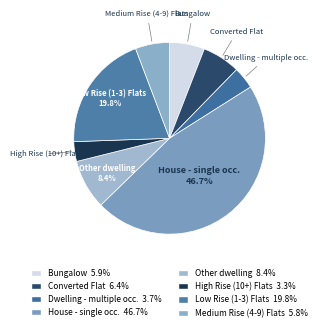

How many slices are in this pie chart?

8